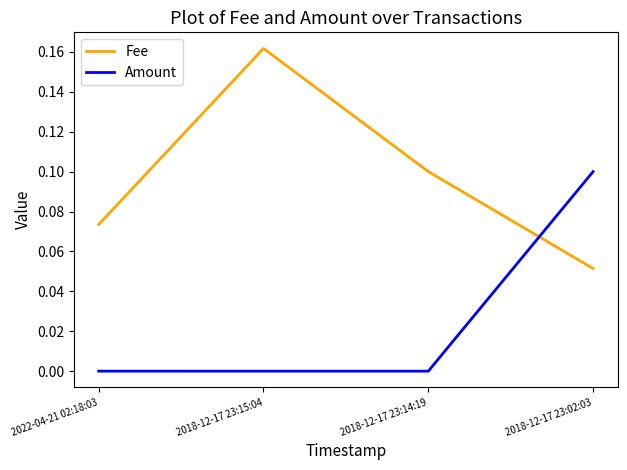

True or false: Fee has more than 1 interior local peaks.

False